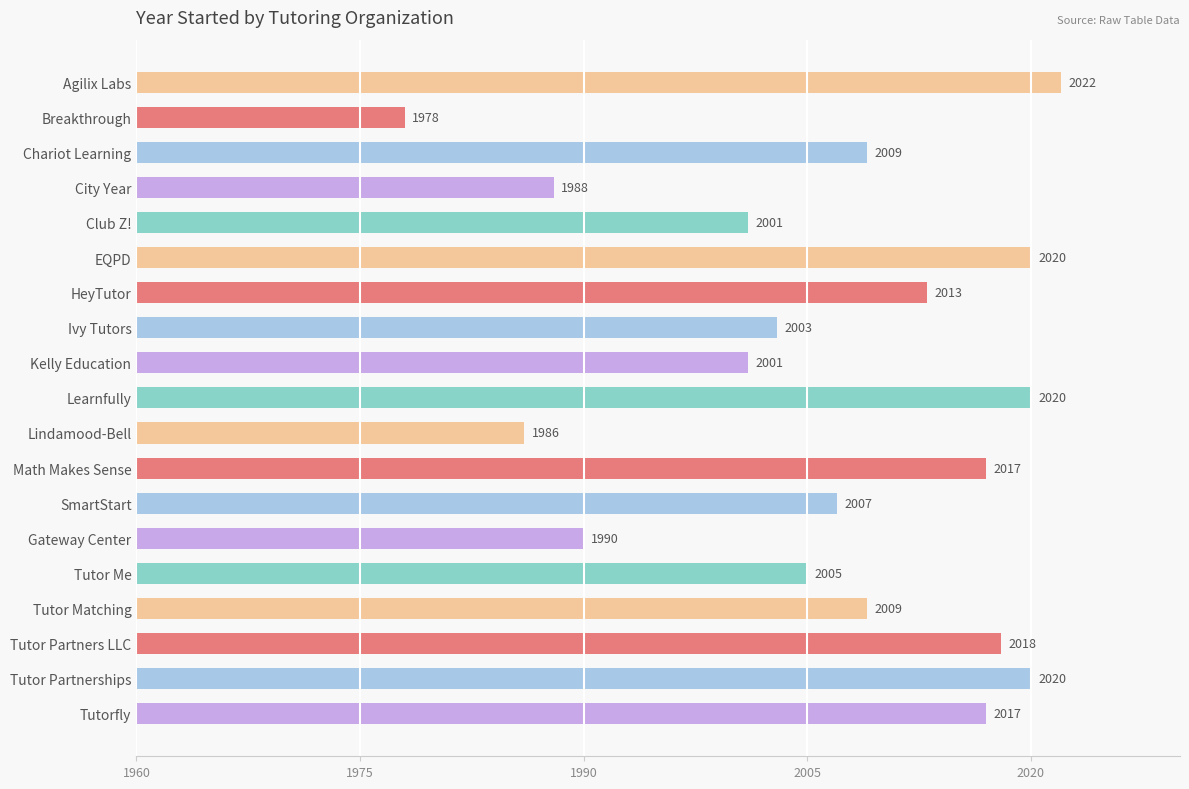

At which category does the chart reach its peak across all series?

Agilix Labs